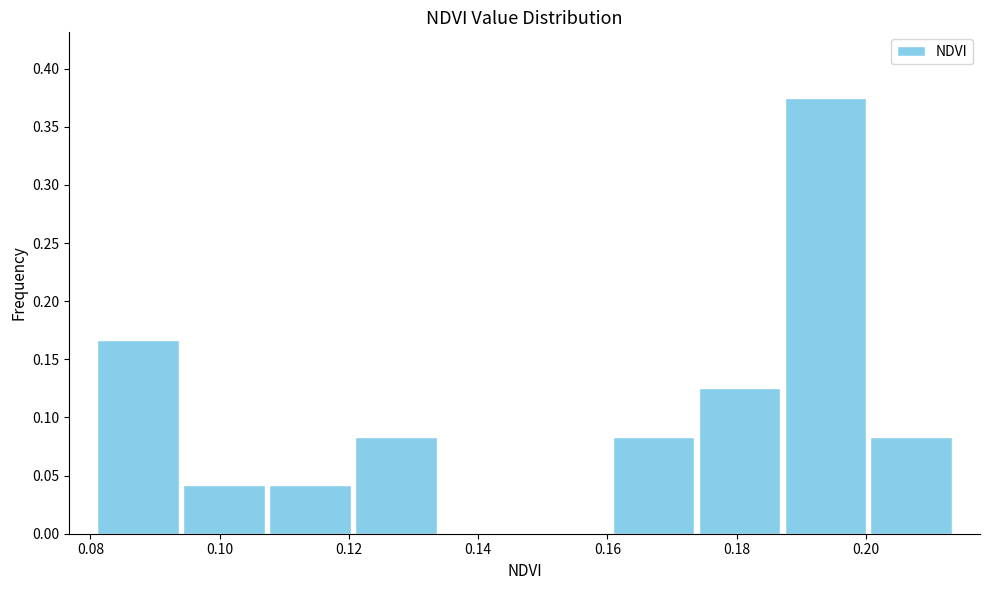

Reading left to right, transcribe this chart: for each bar, give the range it covers on the x-axis and its height. Neither the bar edges nor the heights are printed on the chart, so give them approximately, as read against the axes.

0.080 to 0.094: 0.165
0.094 to 0.108: 0.040
0.108 to 0.120: 0.040
0.120 to 0.134: 0.085
0.134 to 0.148: 0
0.148 to 0.160: 0
0.160 to 0.174: 0.085
0.174 to 0.188: 0.125
0.188 to 0.200: 0.375
0.200 to 0.214: 0.085